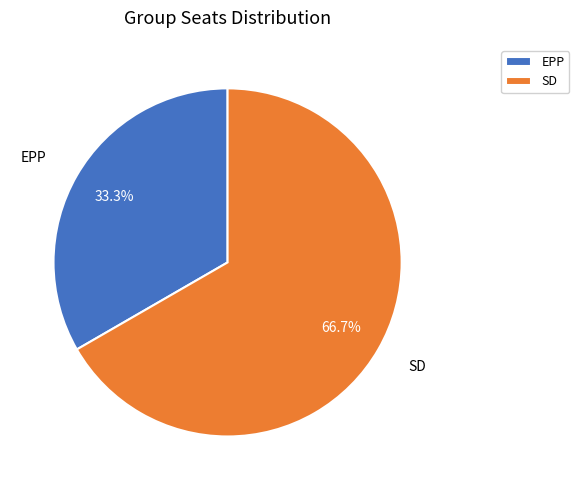

Between SD and EPP, which is larger?

SD